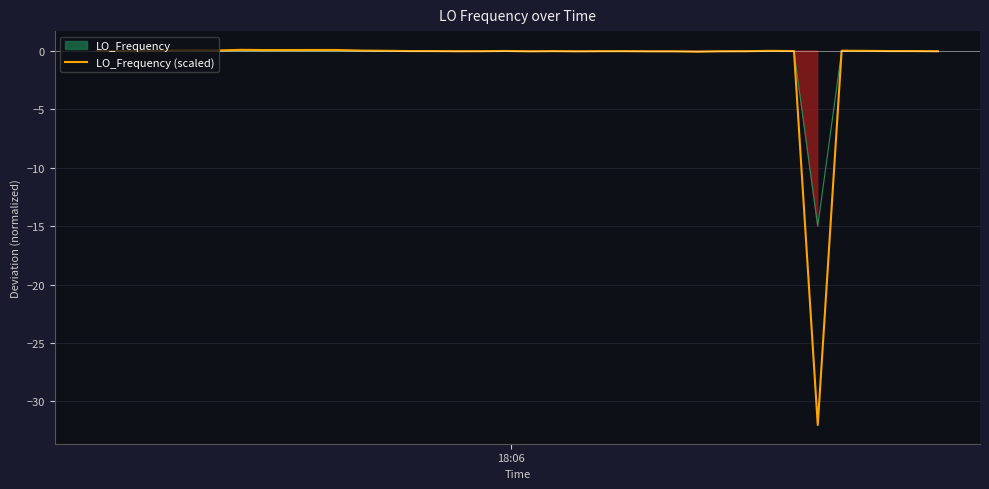

How many points are lower than both their immediate neighbors (excluding endpoints)?

8